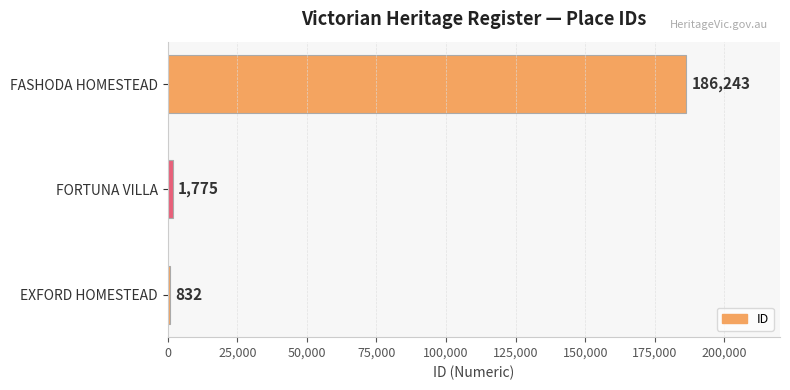

What is the average value?

62950